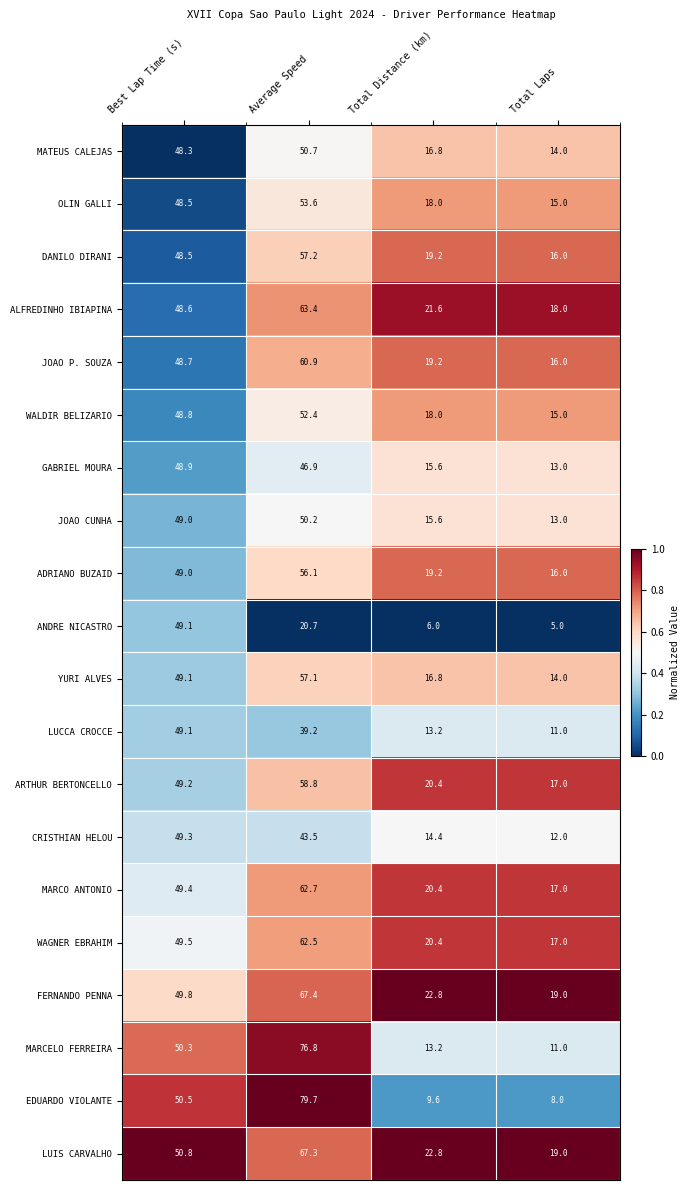

At which category is the sum across all series the highest?

Average Speed